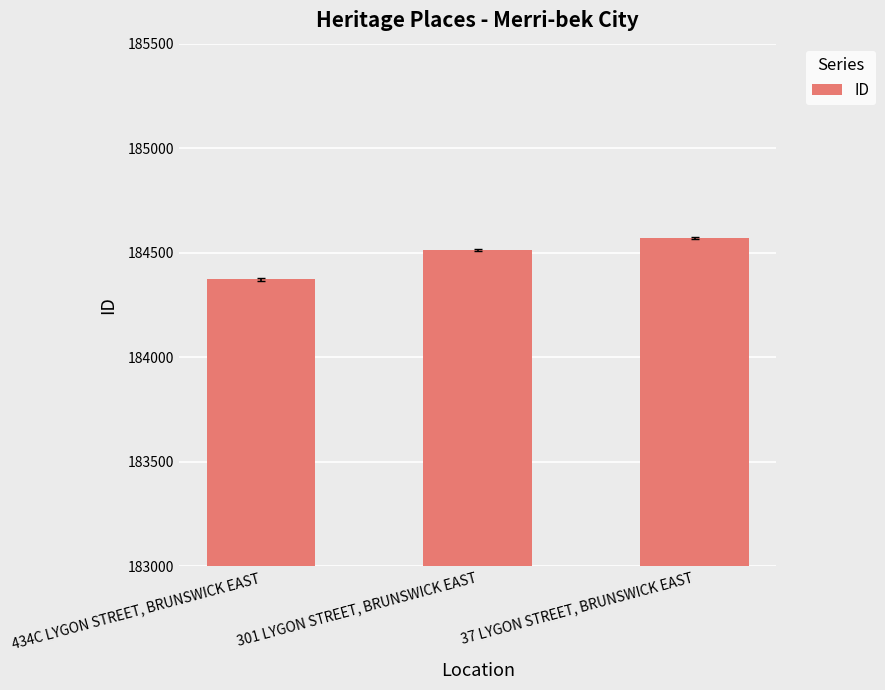

Which category has the lowest value across all series?

434C LYGON STREET, BRUNSWICK EAST